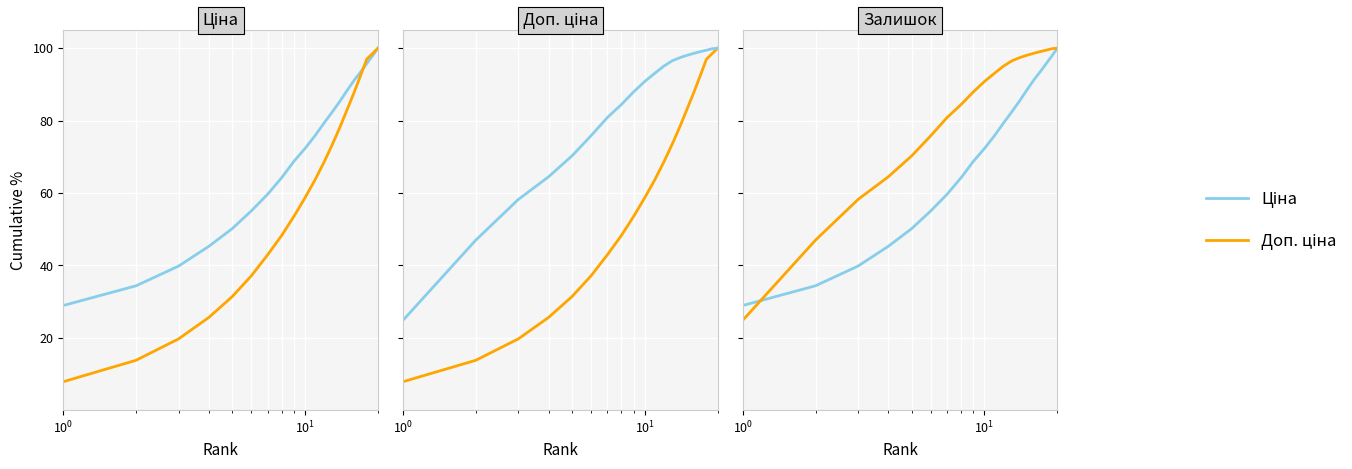

Reading left to right, transcribe all the data shown in this chart.

Ціна: 28.9	34.4	39.8	45.3	50.2	55.1	59.6	64.2	68.8	72.3	75.8	79.4	82.5	85.5	88.5	91.2	93.5	95.8	97.9	100.0
Доп. ціна: 7.9	13.8	19.7	25.6	31.4	37.1	42.9	48.2	53.6	58.7	63.6	68.6	73.6	78.5	83.4	88.0	92.6	97.0	98.5	100.0
Залишок: 24.8	47.0	58.2	64.5	70.3	75.8	80.8	84.4	88.0	90.8	93.1	95.1	96.5	97.4	98.1	98.6	99.1	99.5	99.9	100.0